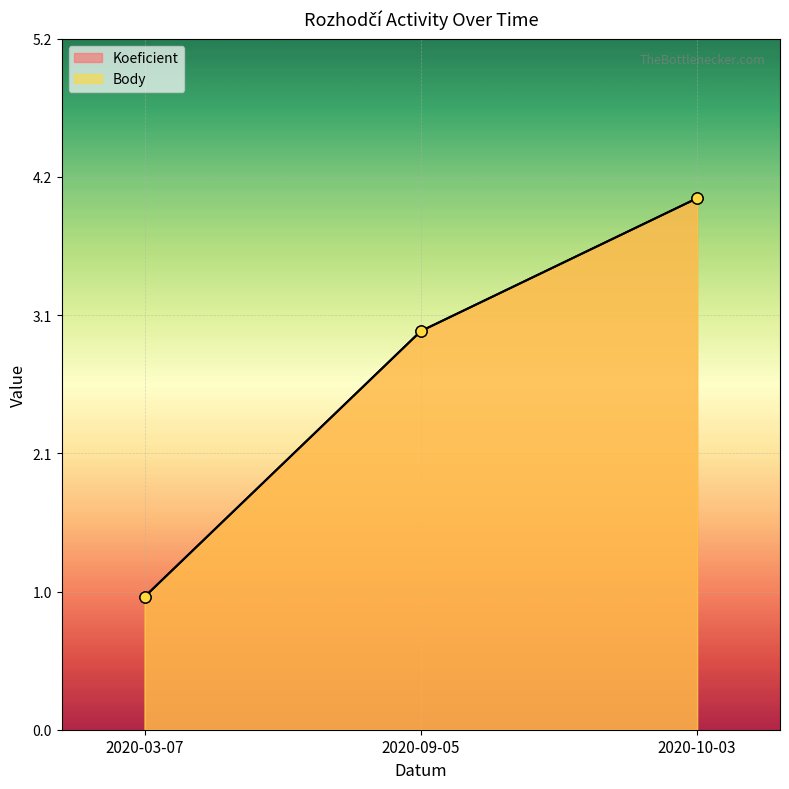

Reading left to right, list all the values displayed in this chart.

Koeficient: 2020-03-07=1	2020-09-05=3	2020-10-03=4
Body: 2020-03-07=1	2020-09-05=3	2020-10-03=4